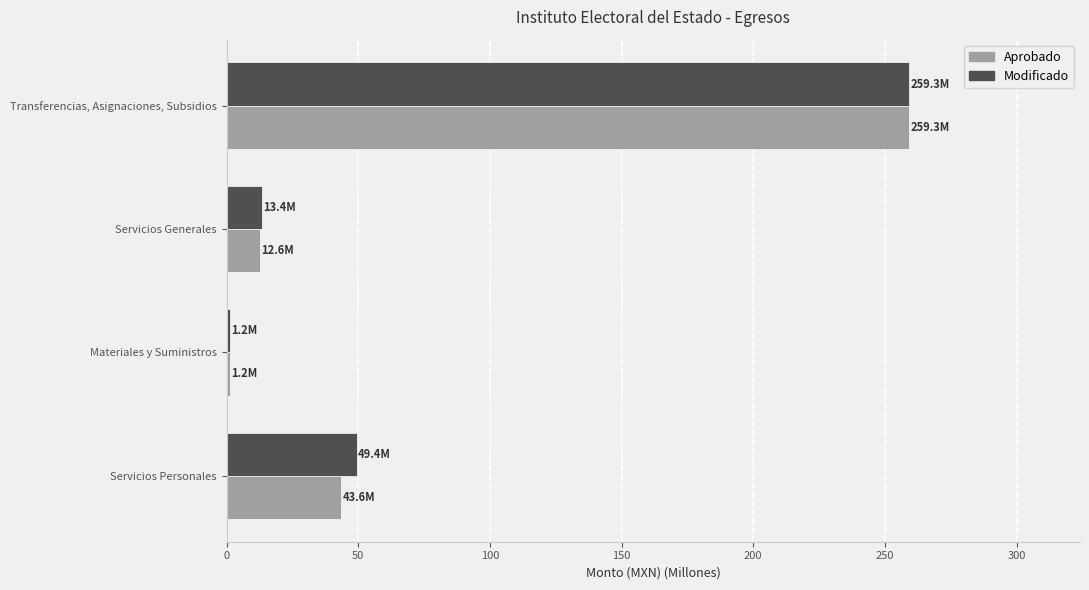

What is the lowest value of the Modificado series?

1.2